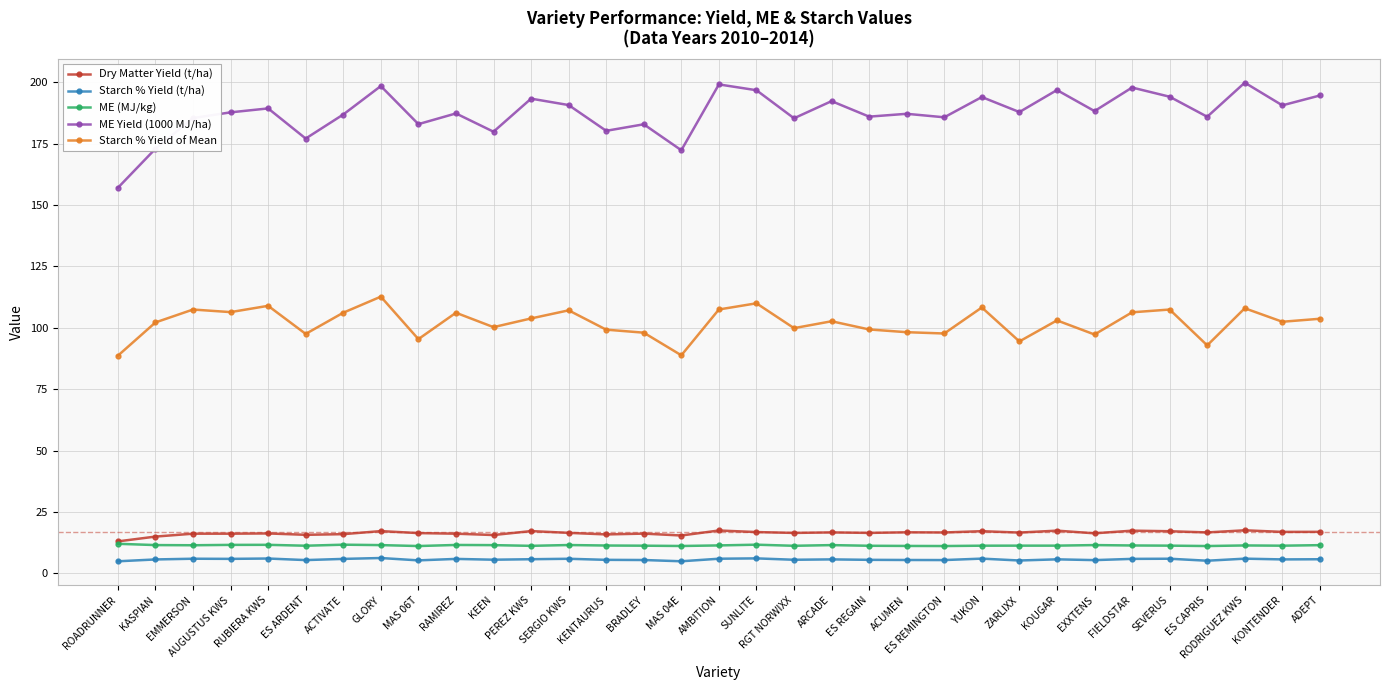

True or false: Starch % Yield of Mean has more than 1 interior local peaks.

True